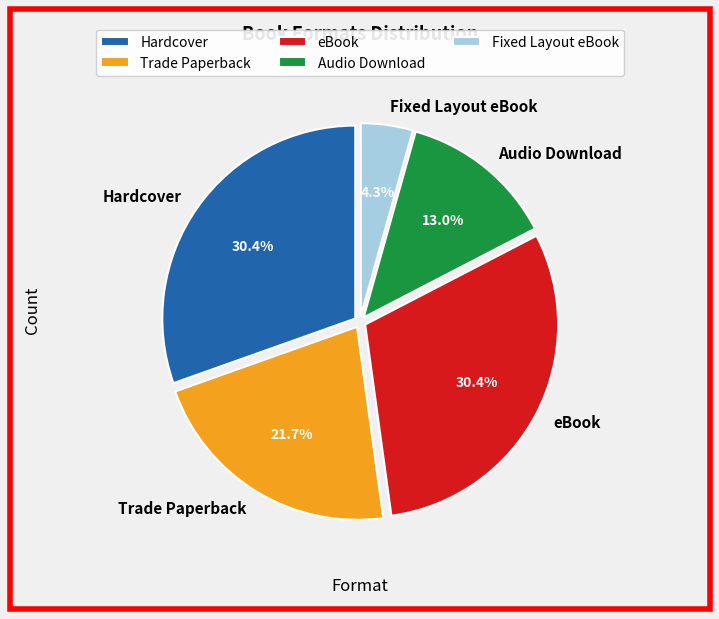

Which slice is the smallest?

Fixed Layout eBook